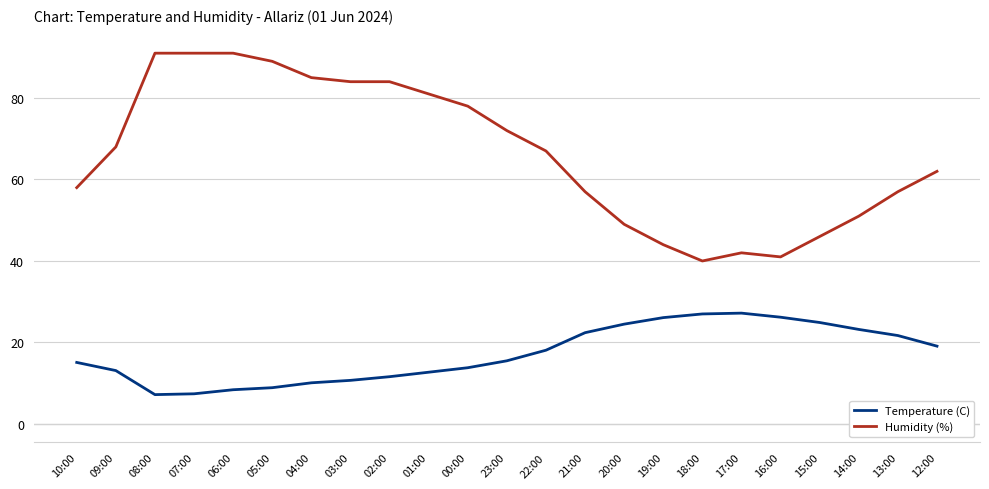

True or false: Humidity (%) and Temperature (C) intersect in this chart.

False